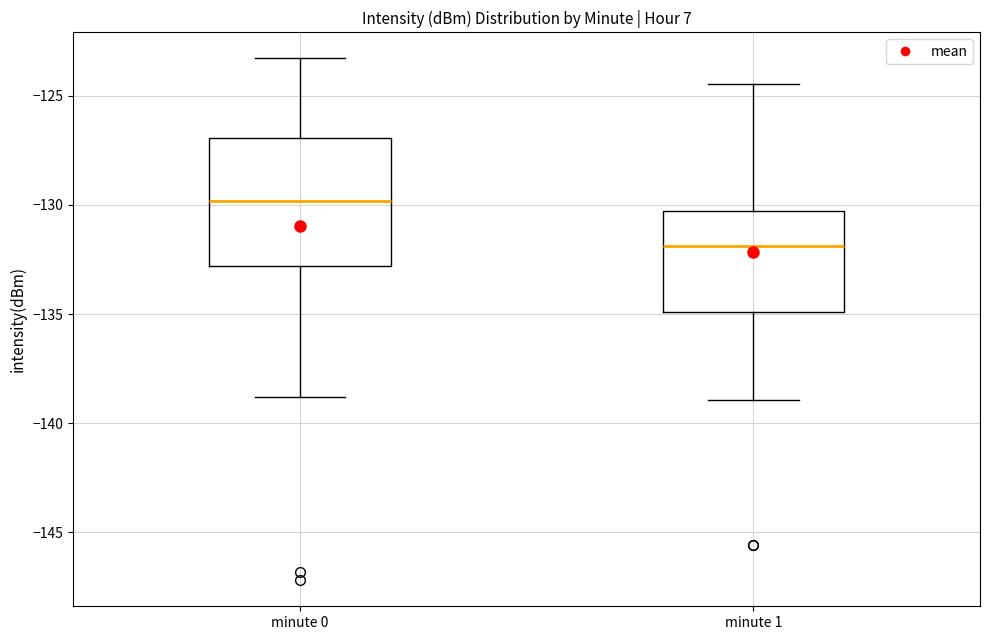

Which box has the lowest median line?

minute 1